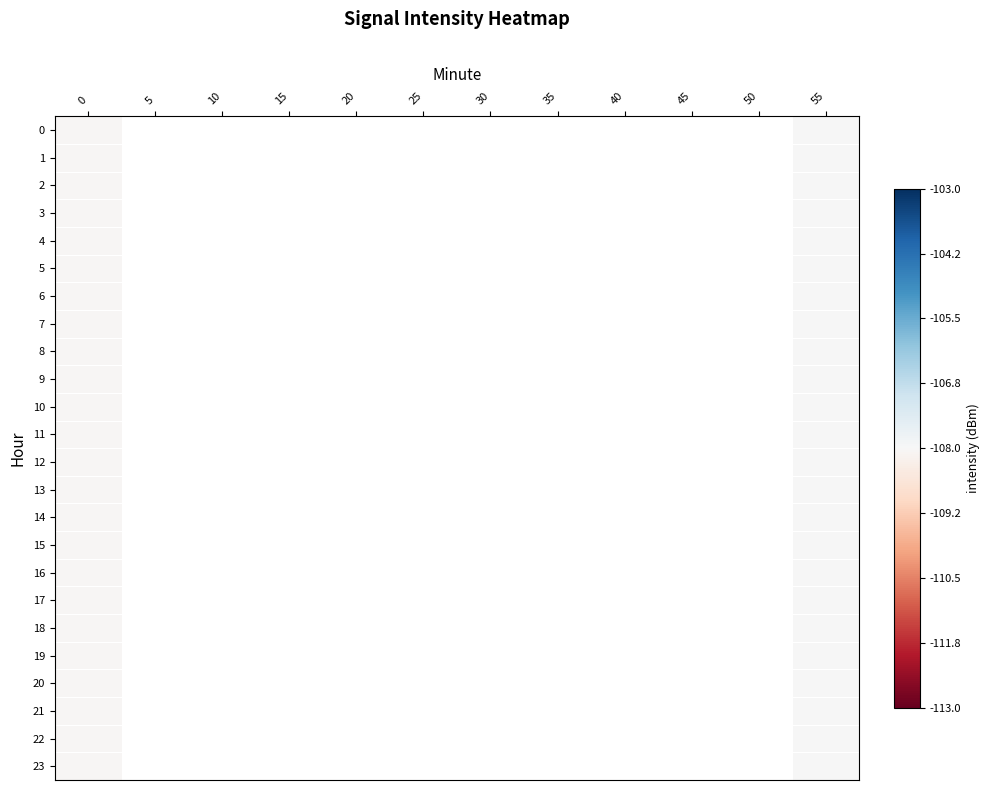

List the series in order of their peak value, highest first.

0, 1, 2, 3, 4, 5, 6, 7, 8, 9, 10, 11, 12, 13, 14, 15, 16, 17, 18, 19, 20, 21, 22, 23